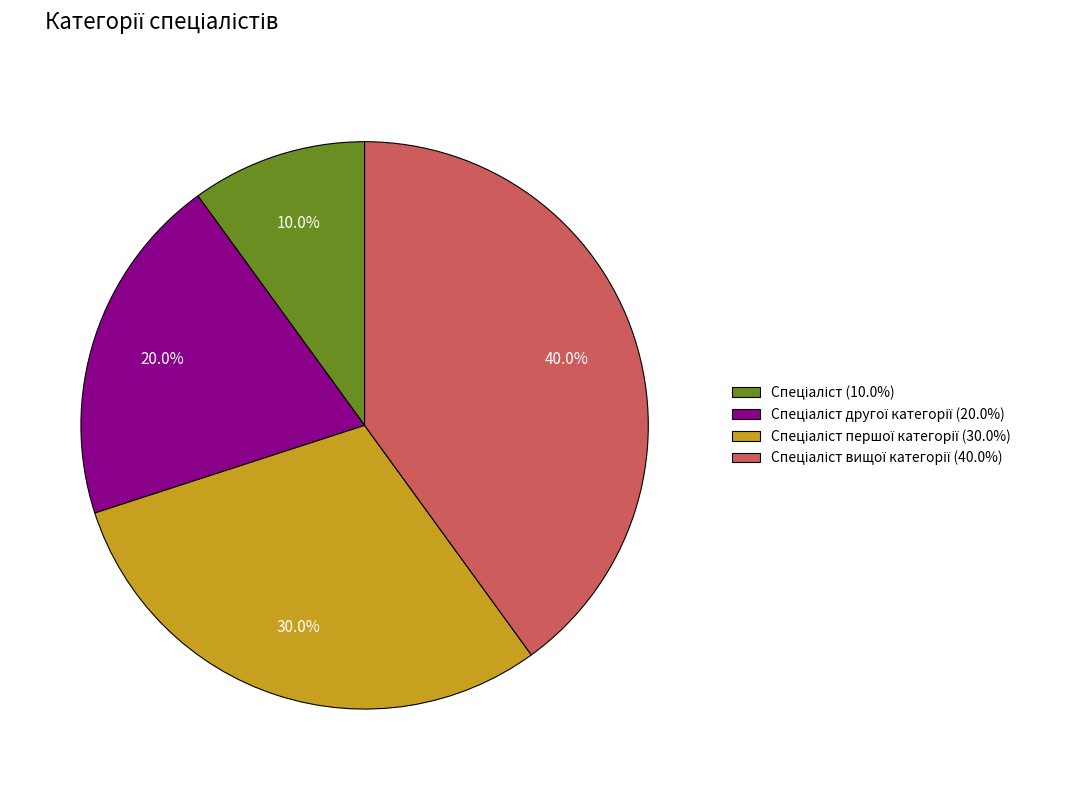

Is there a majority slice in this chart?

No